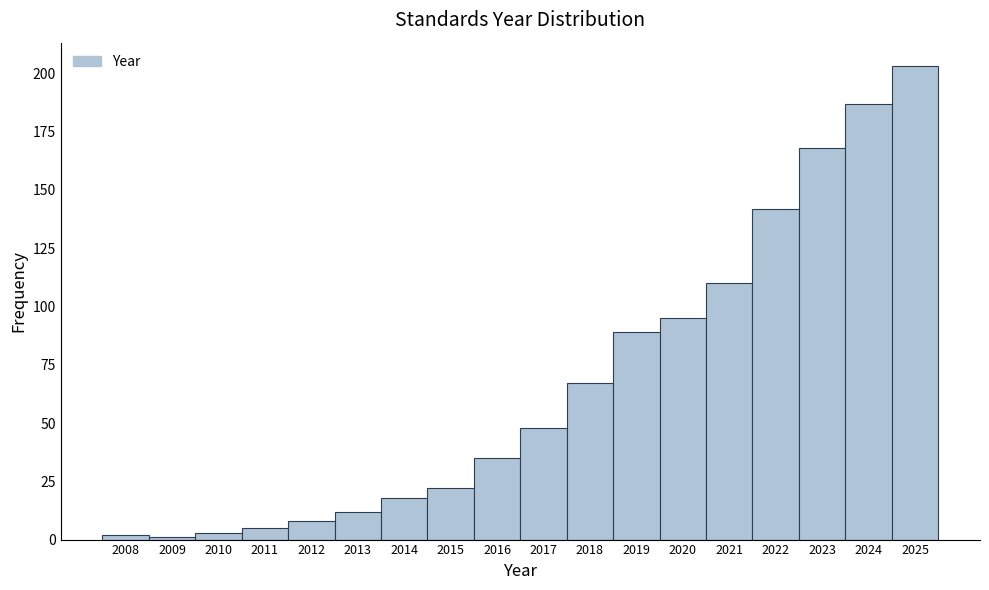

Reading left to right, extract all data points from this chart.

2008=2	2009=1	2010=3	2011=5	2012=8	2013=12	2014=18	2015=22	2016=35	2017=48	2018=67	2019=89	2020=95	2021=110	2022=142	2023=168	2024=187	2025=203